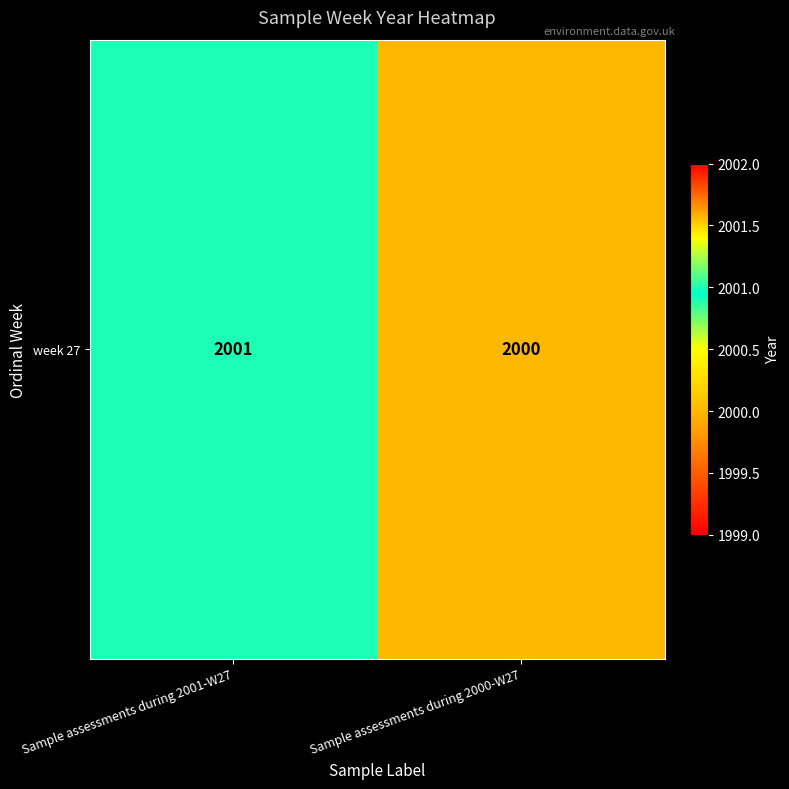

What is the change in value from Sample assessments during 2001-W27 to Sample assessments during 2000-W27?

-1